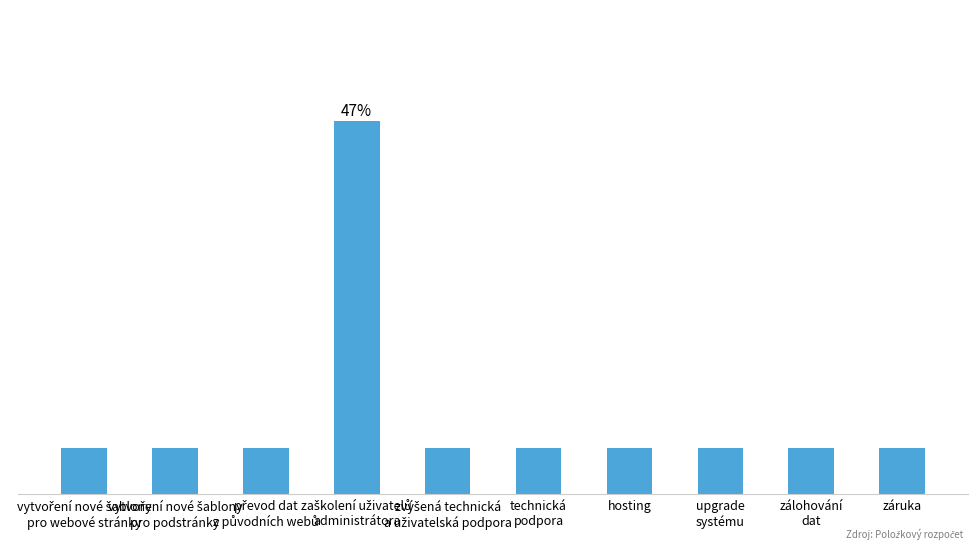

Does the chart contain stacked bars?

No